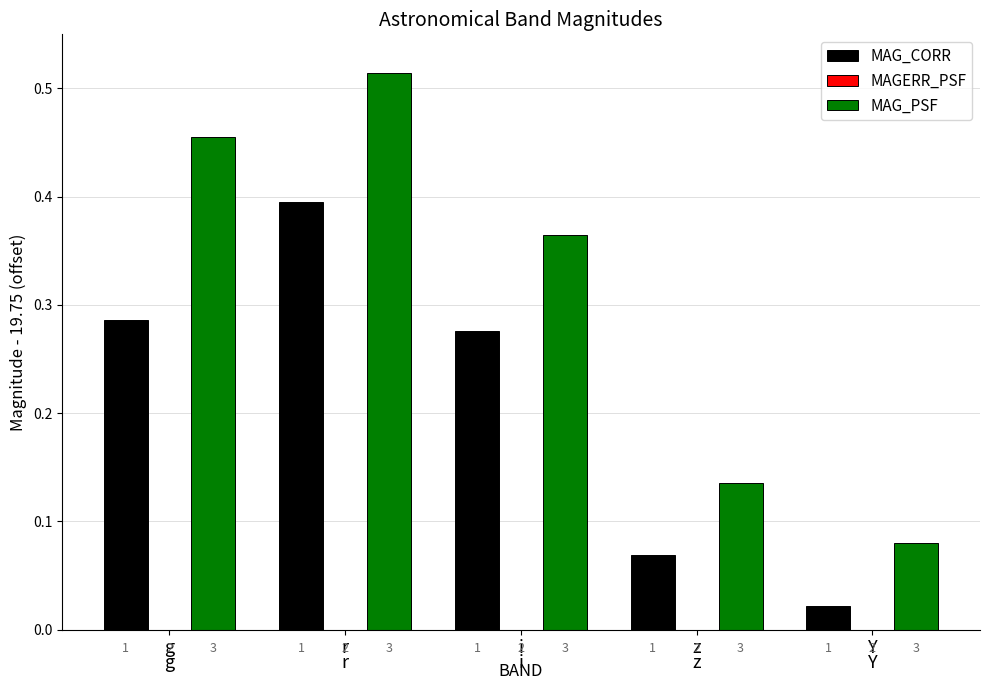

List the labels in order of MAG_PSF value, largest first.

r, g, i, z, Y